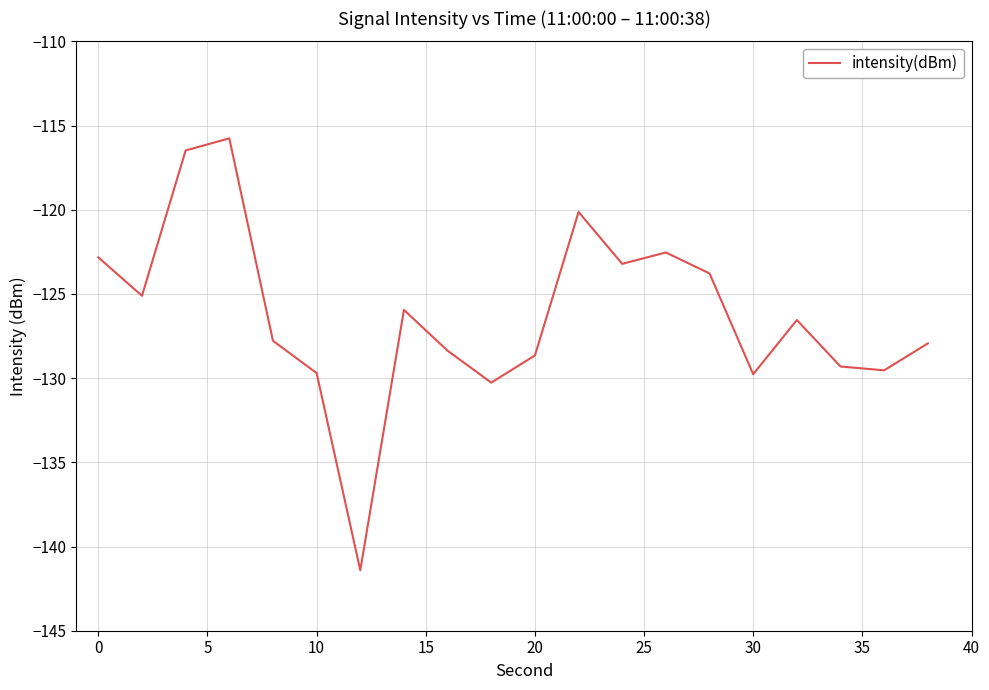

Does the chart have visible grid lines?

Yes